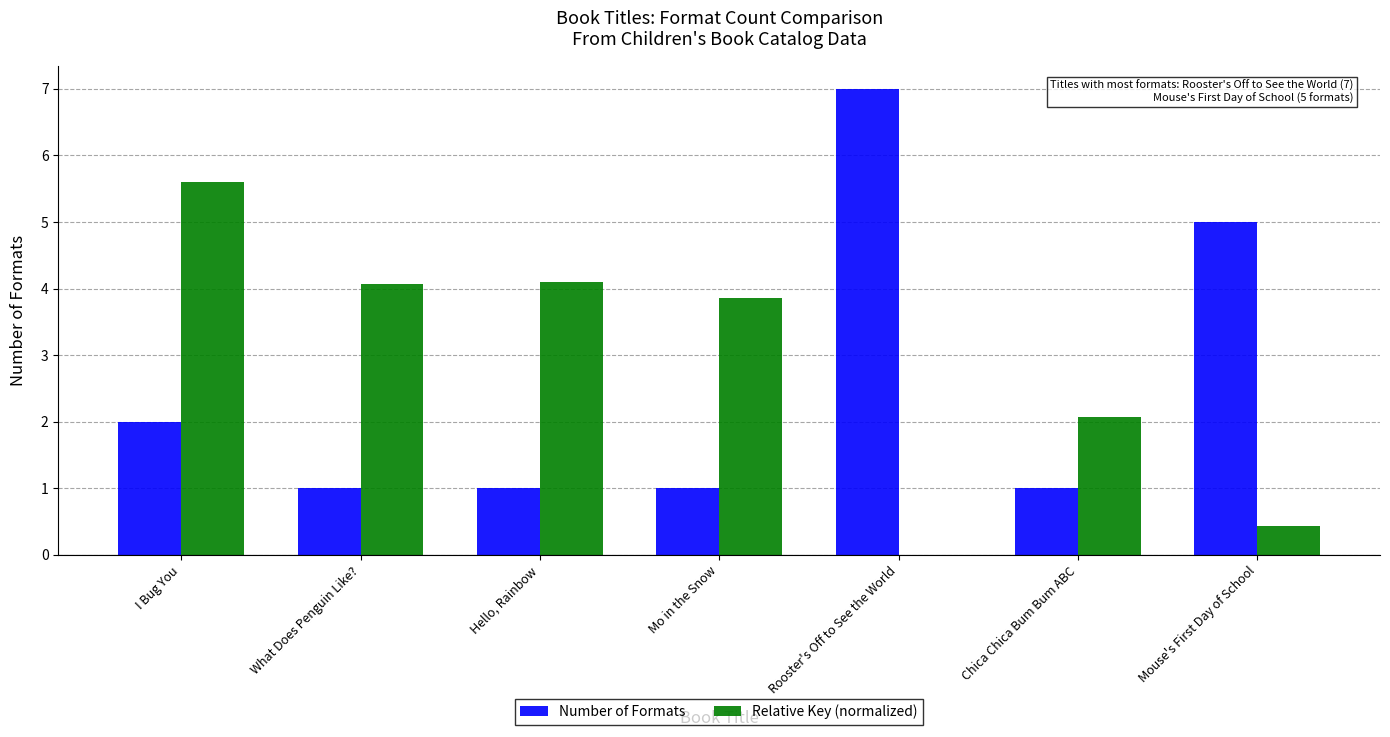

How many groups of bars are there?

7